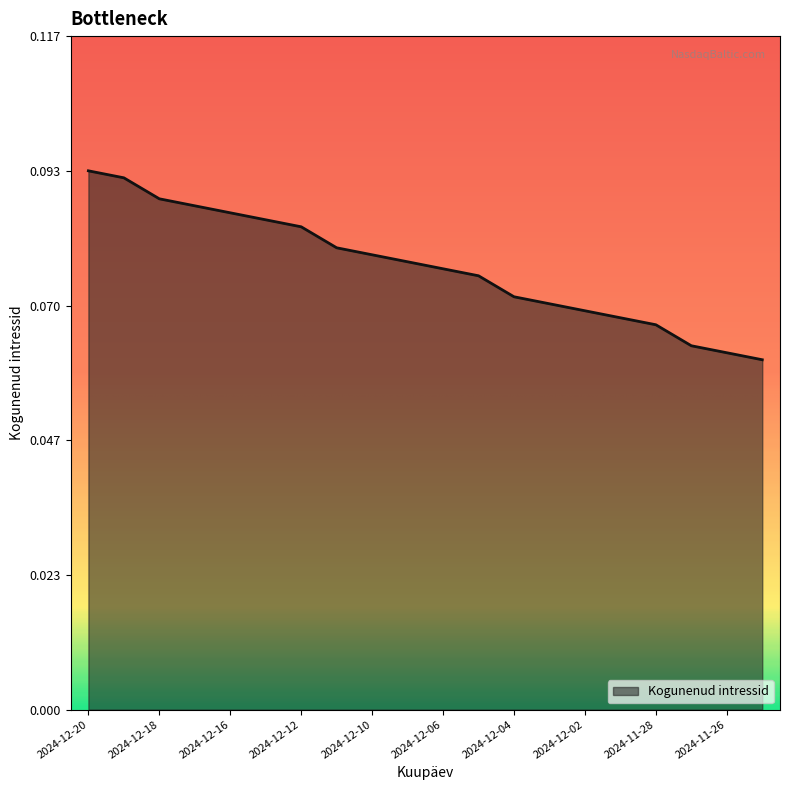

How many lines are shown in the chart?

1